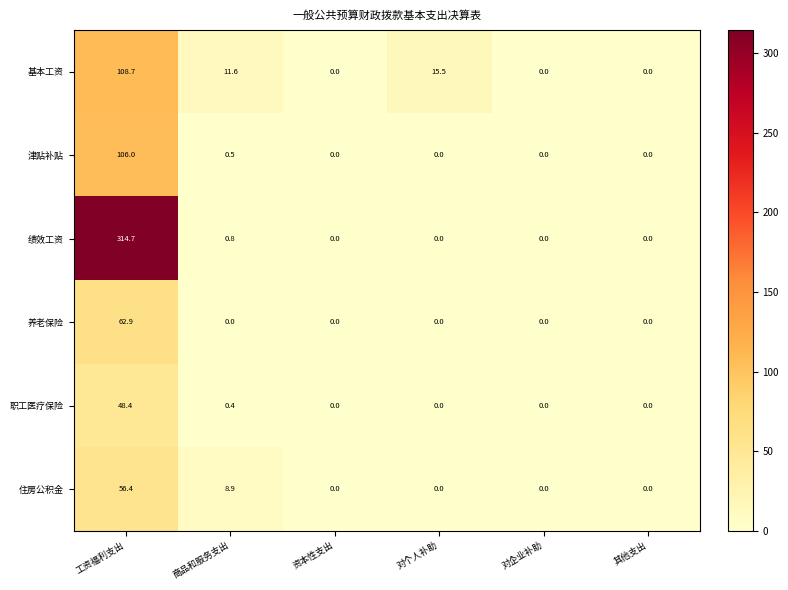

What is the average value of the 基本工资 series?

22.6